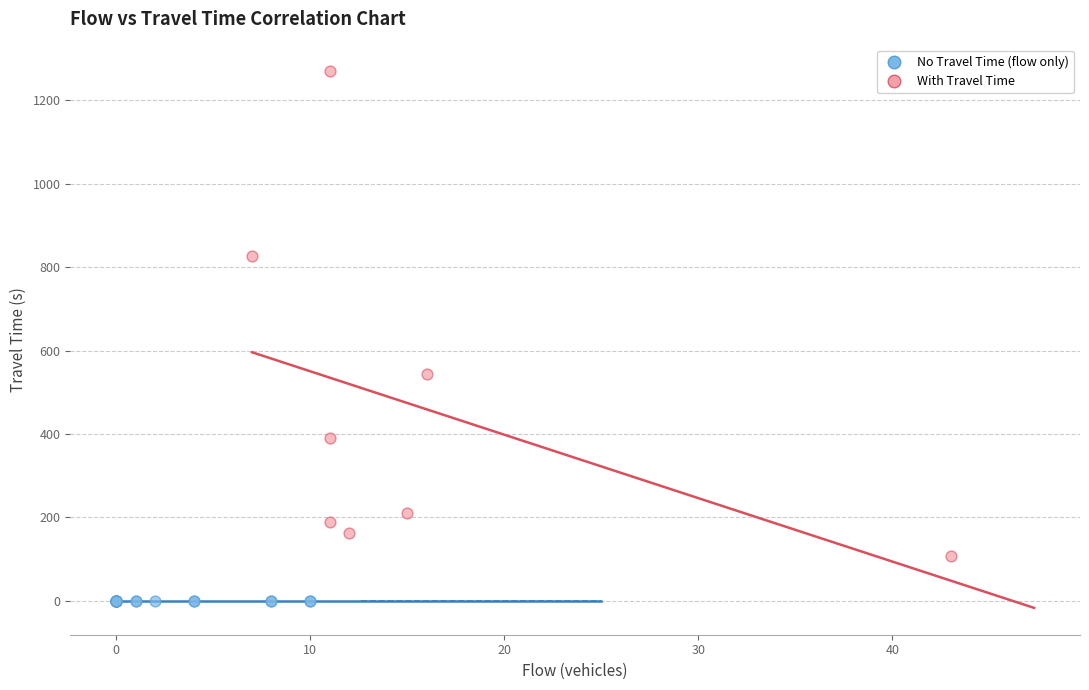

Which series contains the highest Y value?

With Travel Time